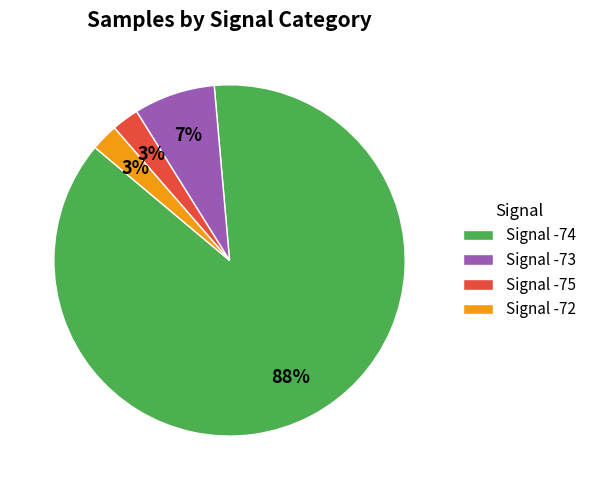

How many segments does this pie chart have?

4